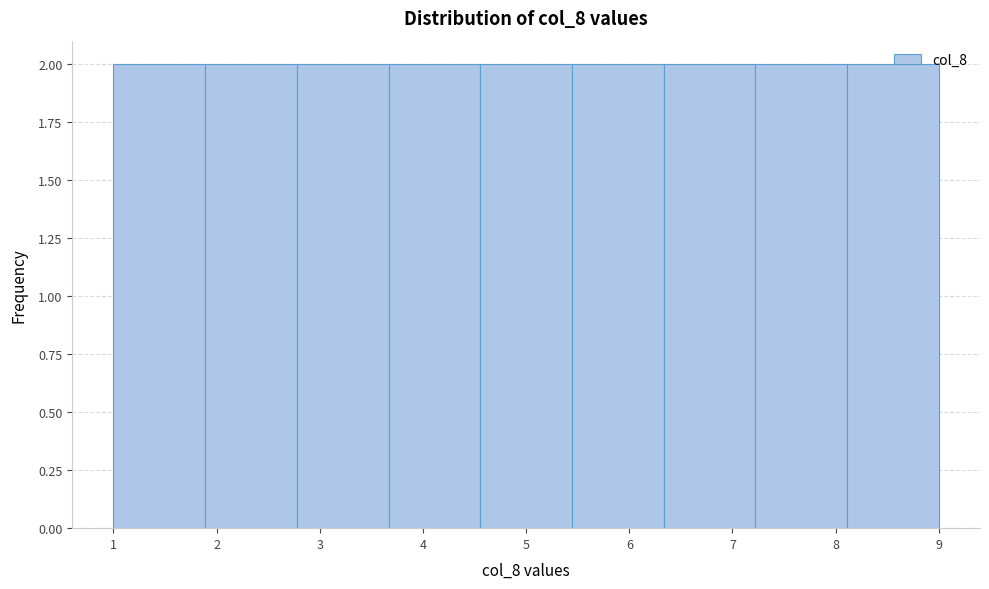

What is the height of the bar covering 1.0 to 1.9 on the x-axis? Neither the bar edges nor the heights are printed on the chart, so give them approximately, as read against the axes.

2